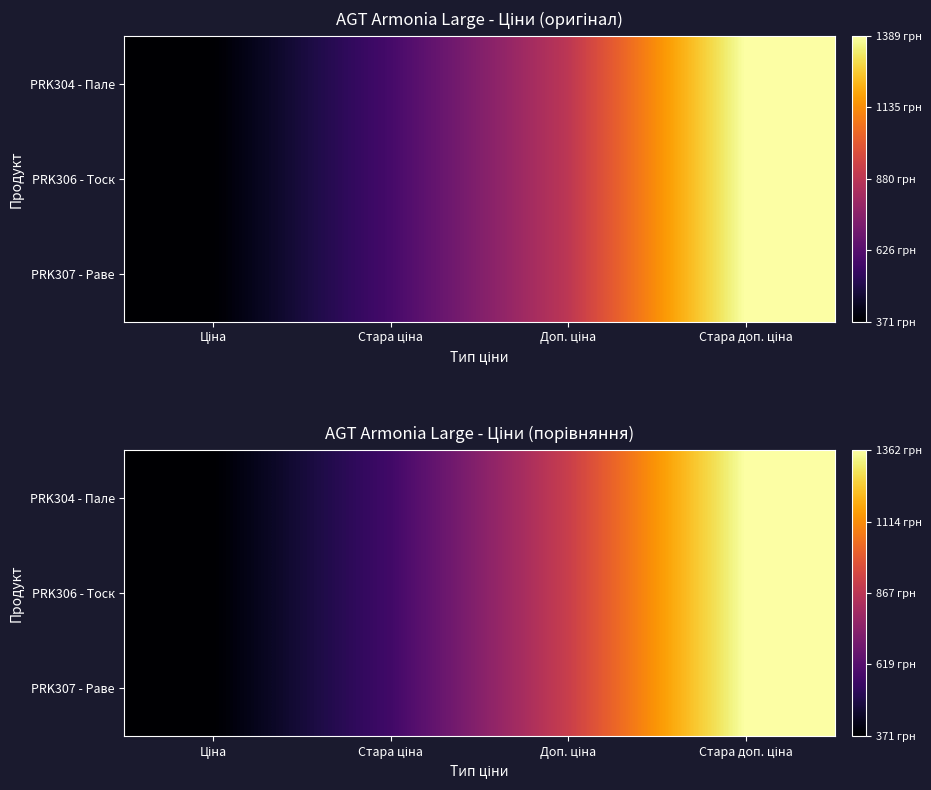

What is the sum of the PRK307 - Раве values at Ціна and Стара ціна?

938.5